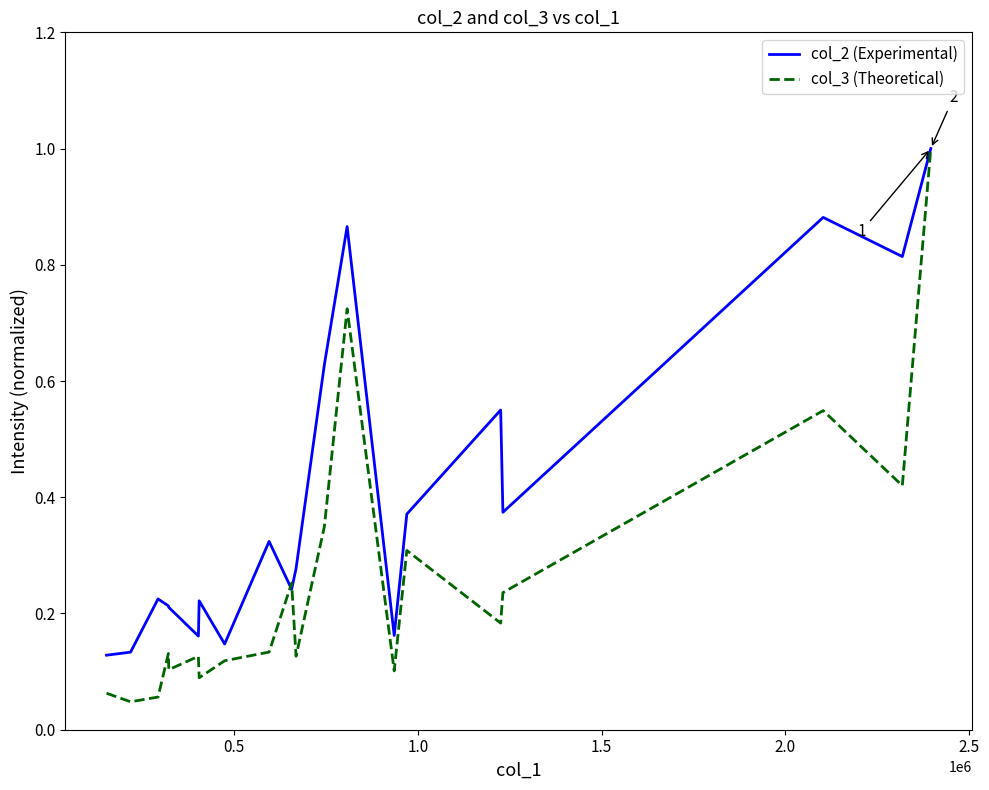

In col_2 (Experimental), how many points are higher than both neighbors (excluding endpoints)?

6